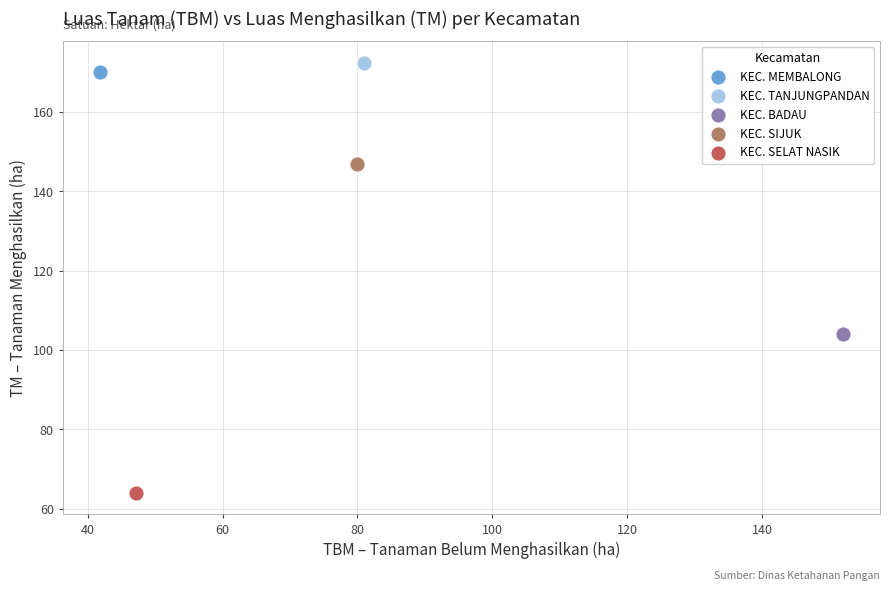

What are all the series names shown in the legend?

KEC. MEMBALONG, KEC. TANJUNGPANDAN, KEC. BADAU, KEC. SIJUK, KEC. SELAT NASIK